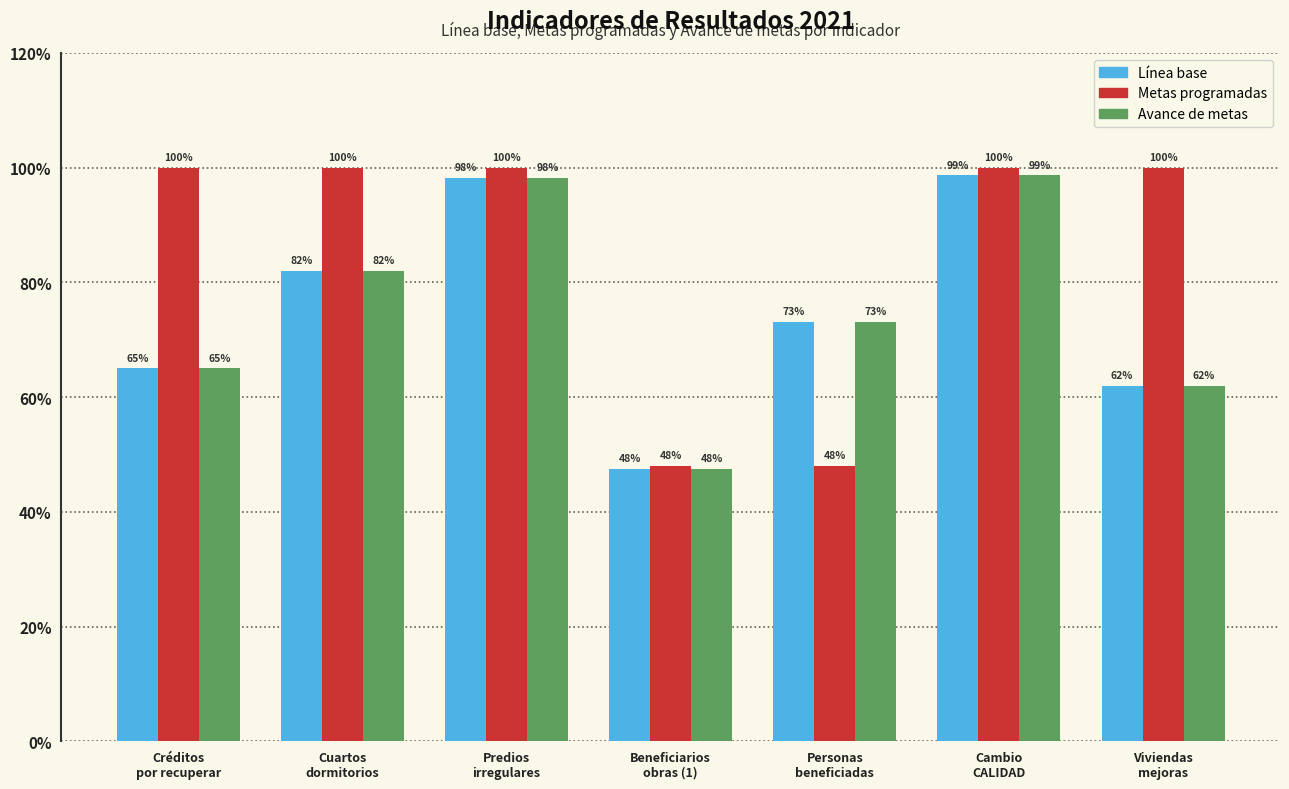

What are all the series names shown in the legend?

Línea base, Metas programadas, Avance de metas